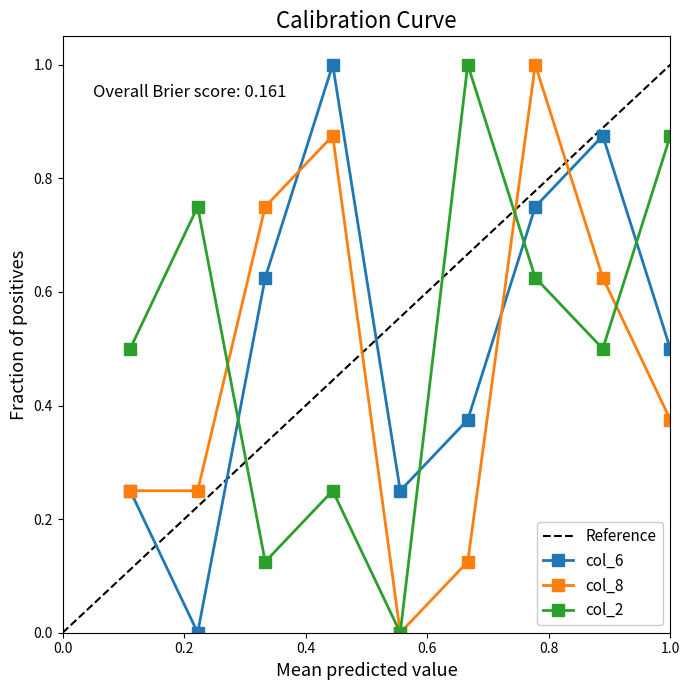

True or false: col_6 has more than 0 interior local peaks.

True